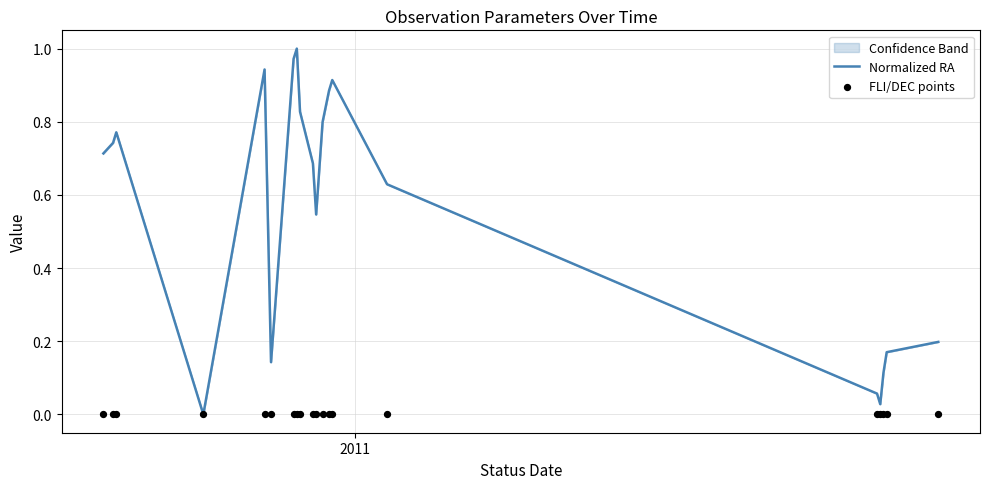

Which series reaches the maximum Y coordinate?

Normalized RA